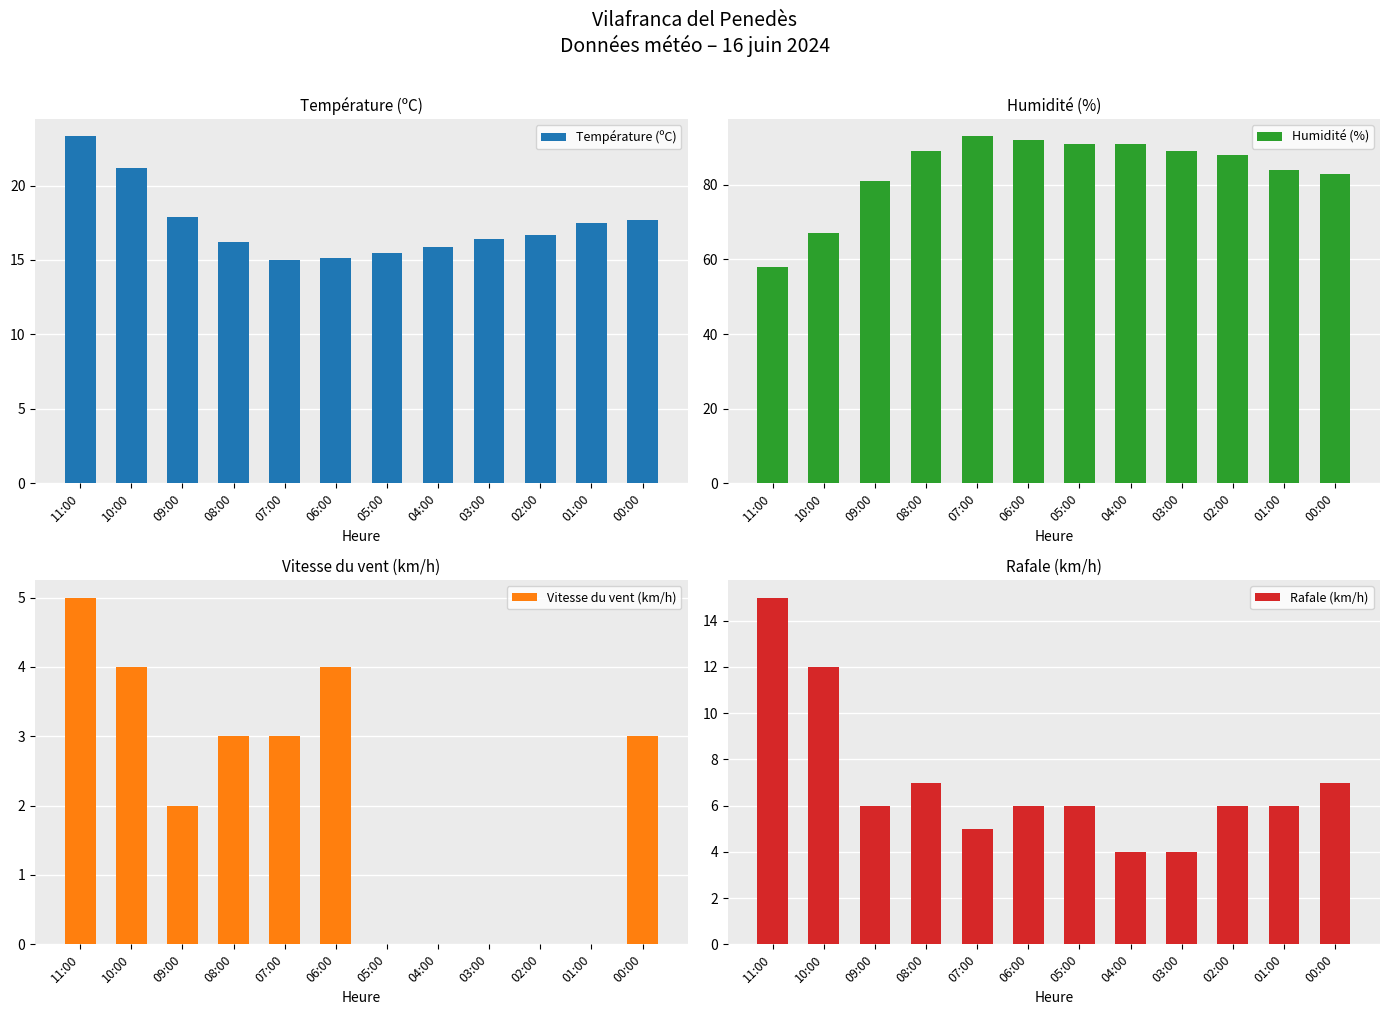

How many data points in Température (ºC) are less than 16?

4